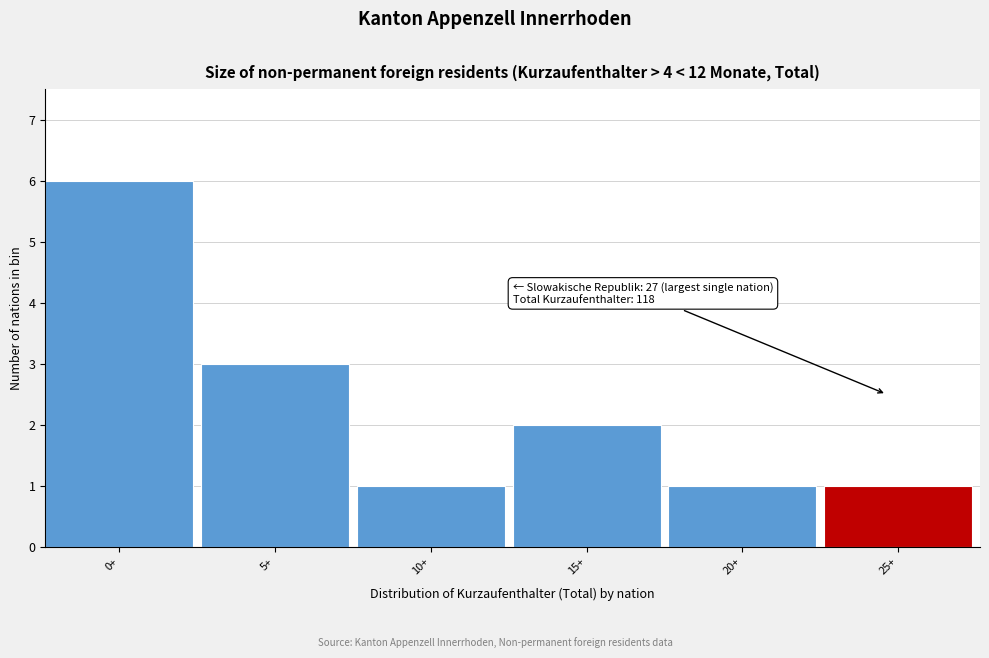

Reading left to right, extract all data points from this chart.

0+=6	5+=3	10+=1	15+=2	20+=1	25+=1